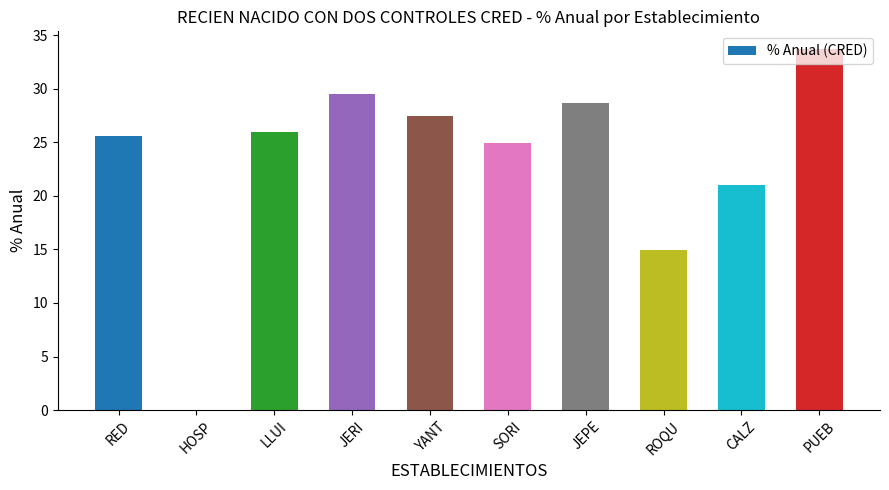

What is the sum of the values at JEPE and PUEB?

62.3